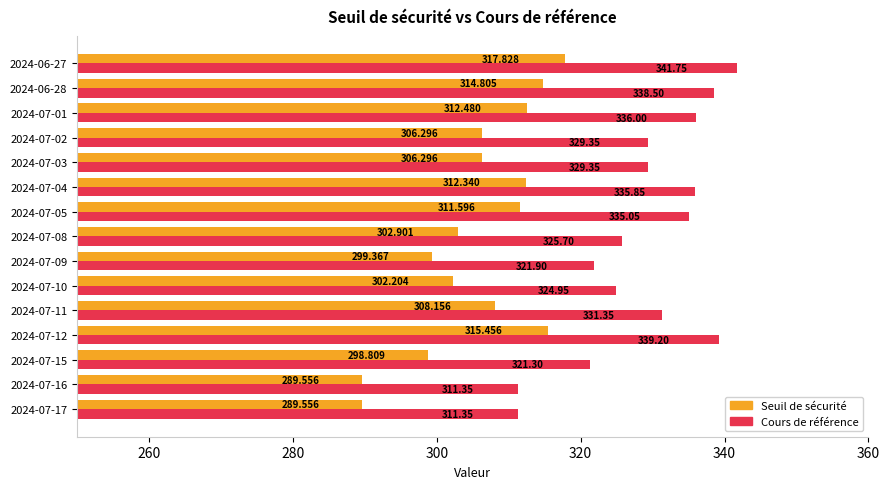

How many values in the Seuil de sécurité series exceed 306?

9